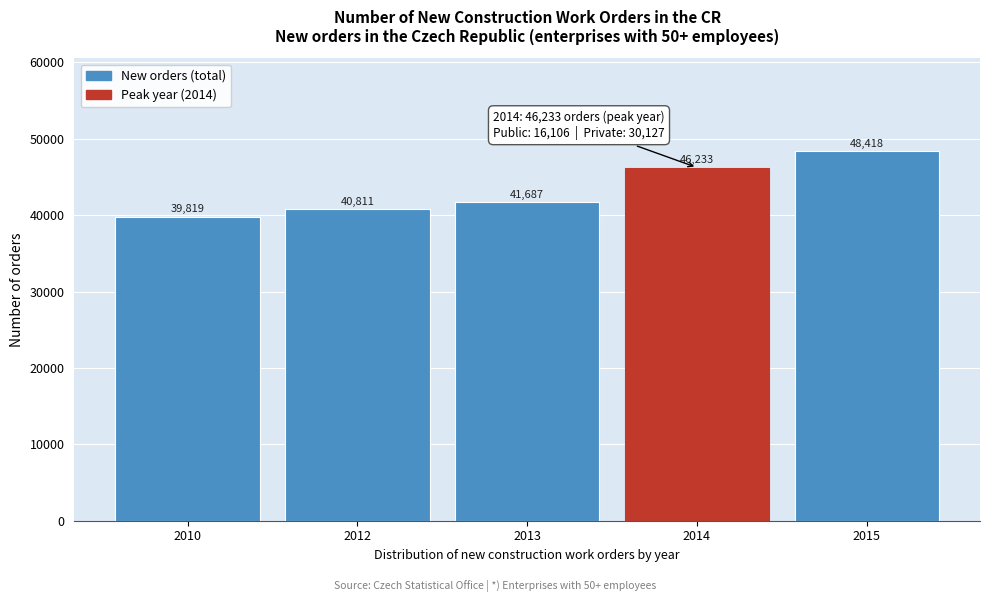

Reading left to right, transcribe all the data shown in this chart.

2010=39819	2012=40811	2013=41687	2014=46233	2015=48418